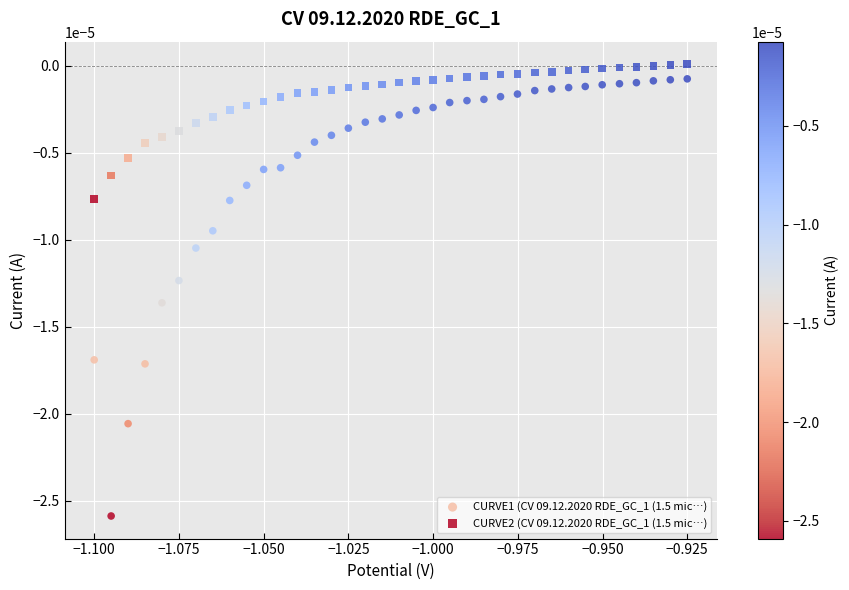

Which series contains the highest Y value?

CURVE2 (CV 09.12.2020 RDE_GC_1 (1.5 mic…)